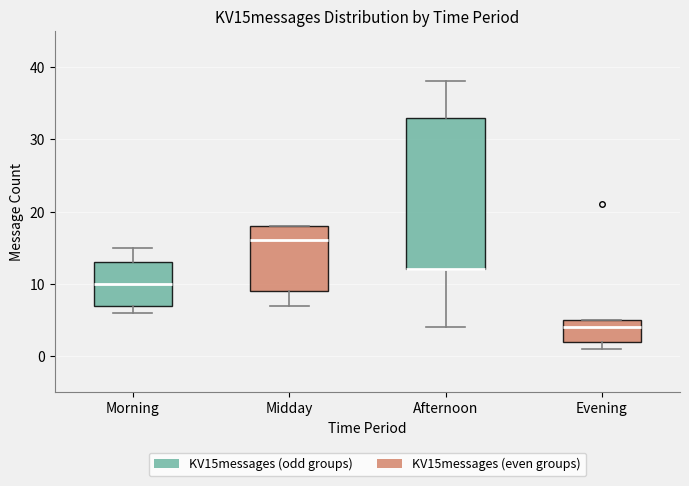

Where does the upper whisker of the box for Afternoon end on the y-axis? The values are not printed on the chart, so give them approximately, as read against the axis.

38